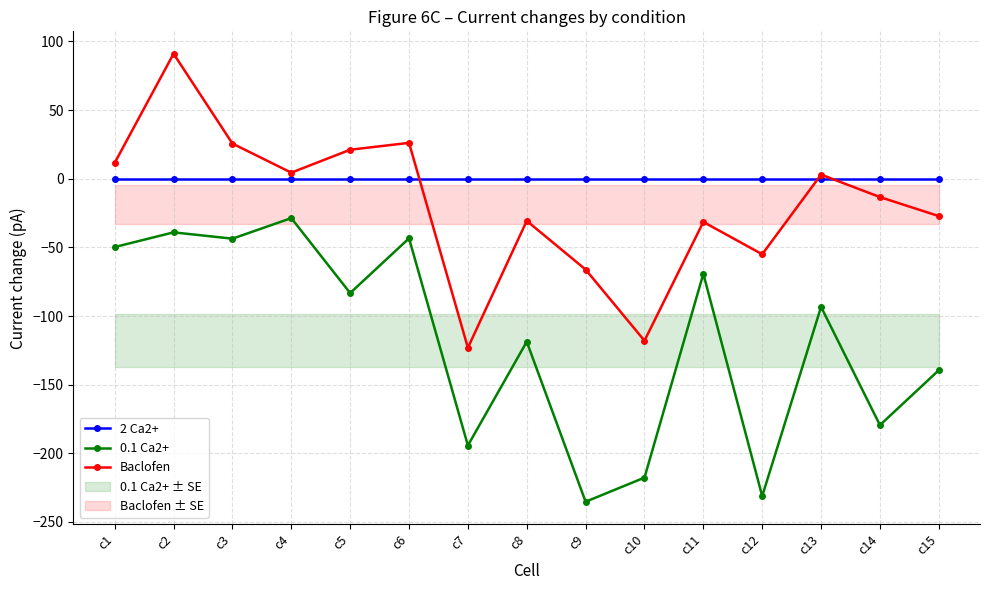

At which category is the sum across all series the highest?

c2